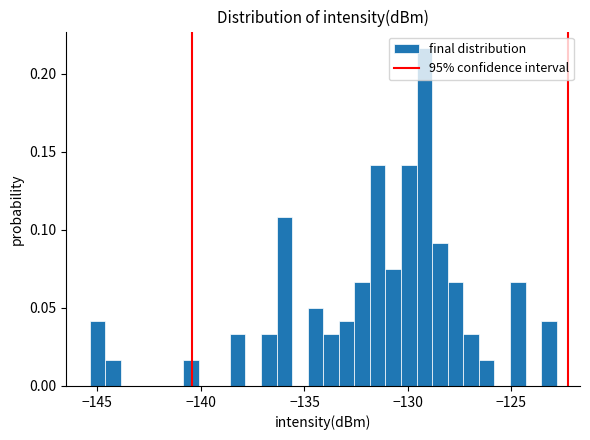

Around what value on the x-axis is the tallest bar? Give the approximate position of its centre, as read against the axis.

-129.0